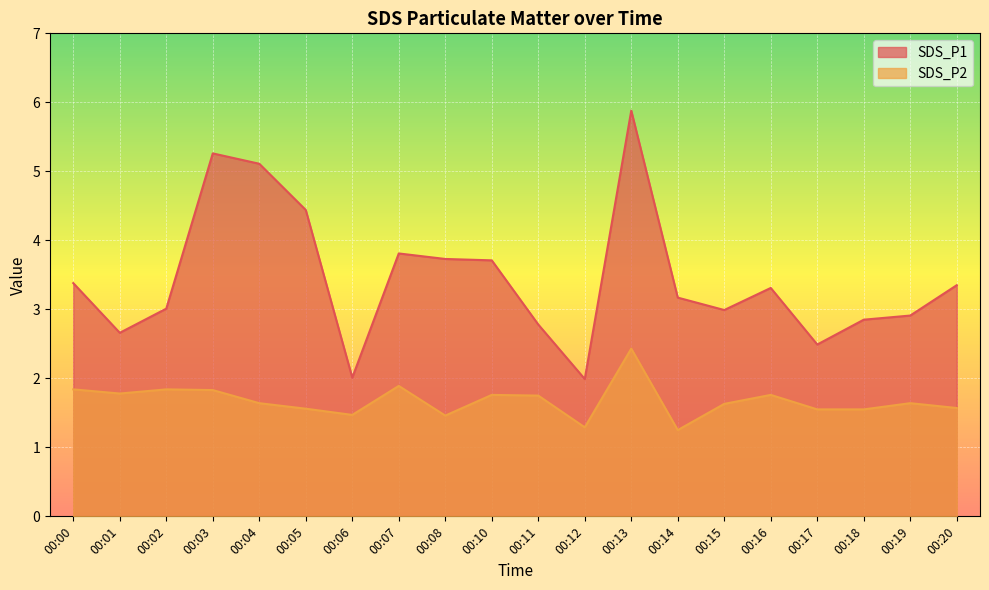

Rank the series by their maximum value, from highest to lowest.

SDS_P1, SDS_P2